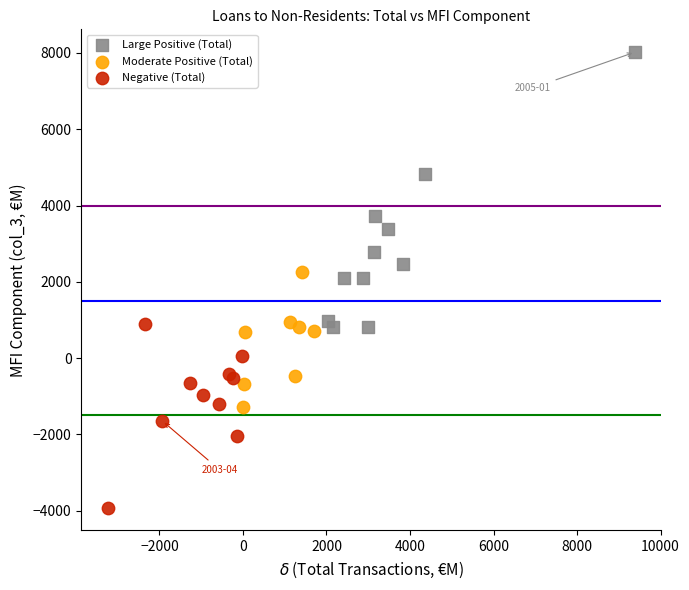

What are all the series names shown in the legend?

Large Positive (Total), Moderate Positive (Total), Negative (Total)